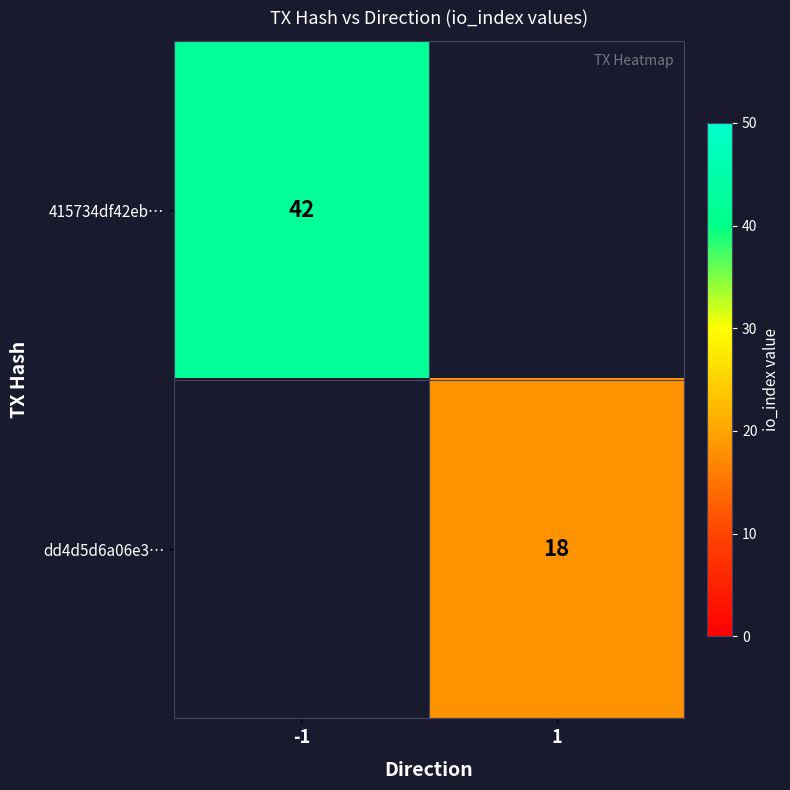

The 415734df42eb… series shows 42 at -1. True or false?

True